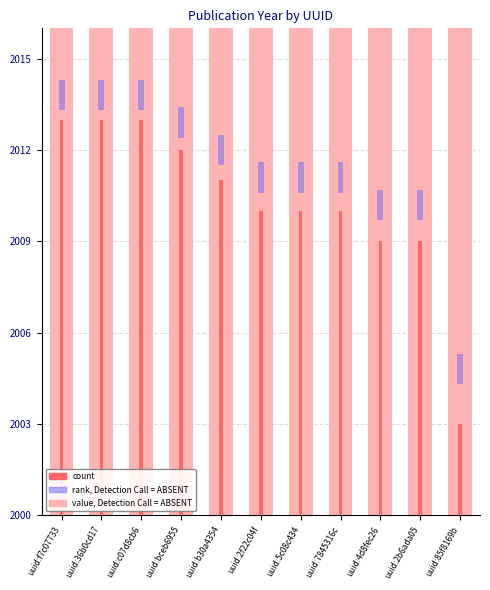

The rank, Detection Call = ABSENT series shows 2 at uuid:f7c07733. True or false?

False